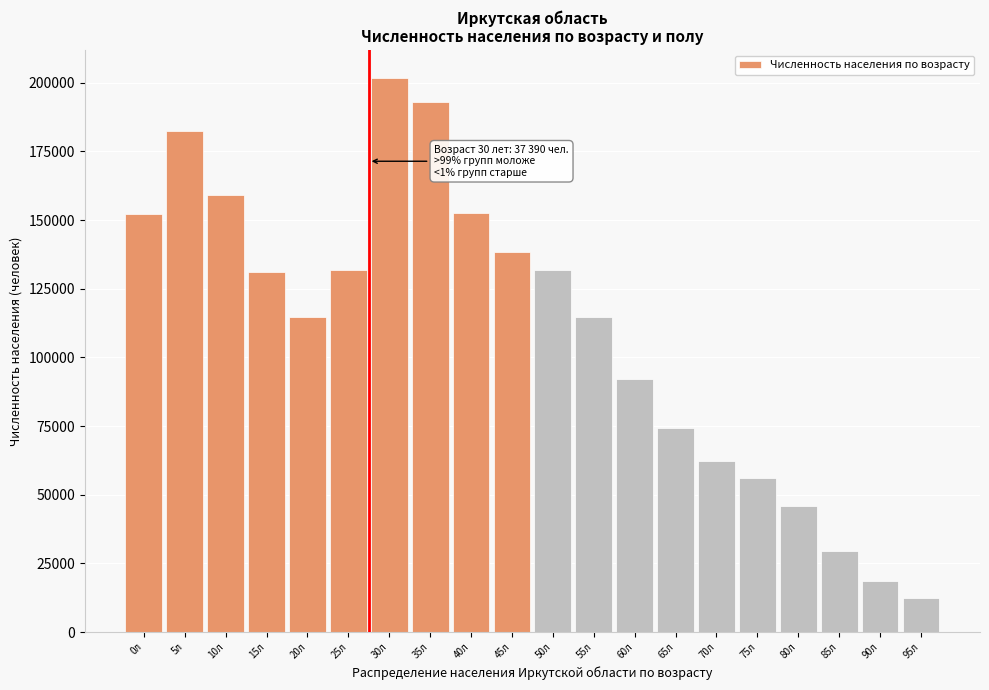

The value at 25л is 131674. True or false?

True